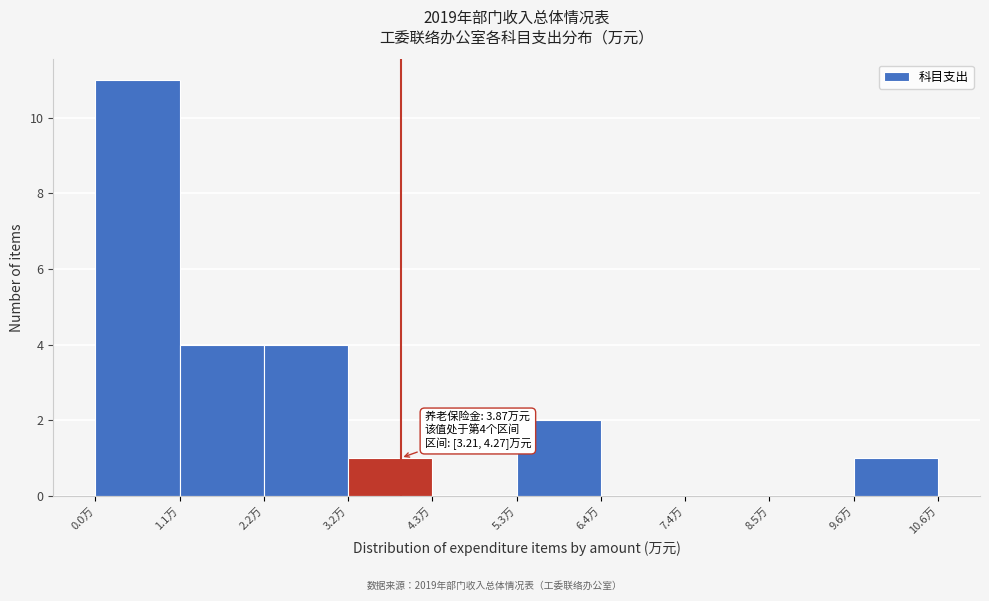

Over which range of the x-axis is the bar tallest?

0.0 to 1.0